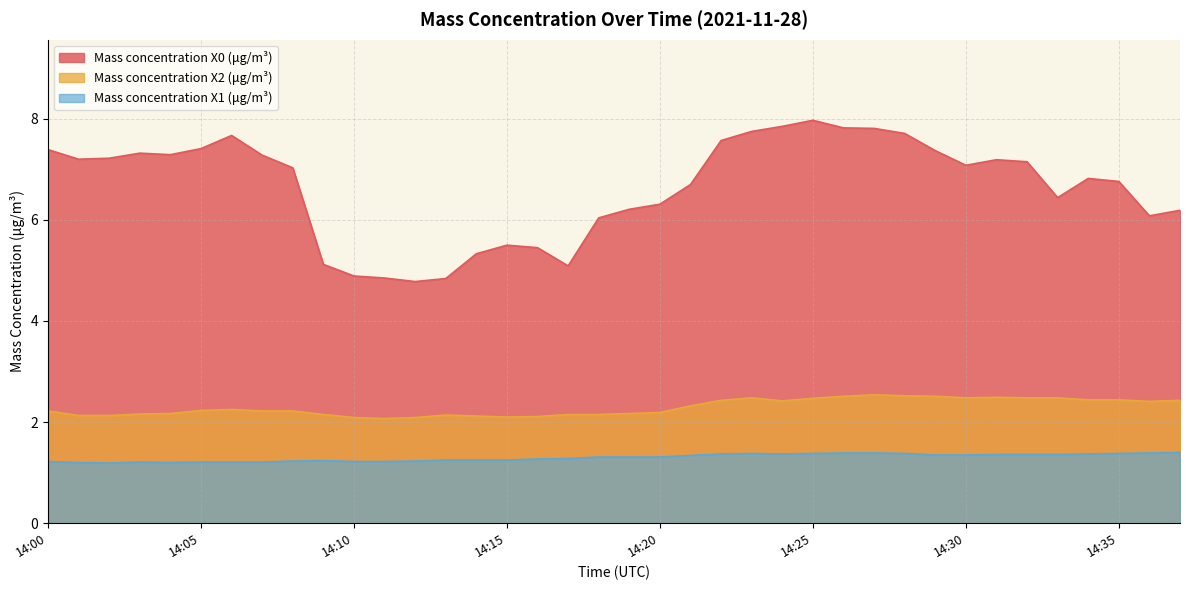

The Mass concentration X1 (μg/m³) series shows 1.2 at 14:06. True or false?

True